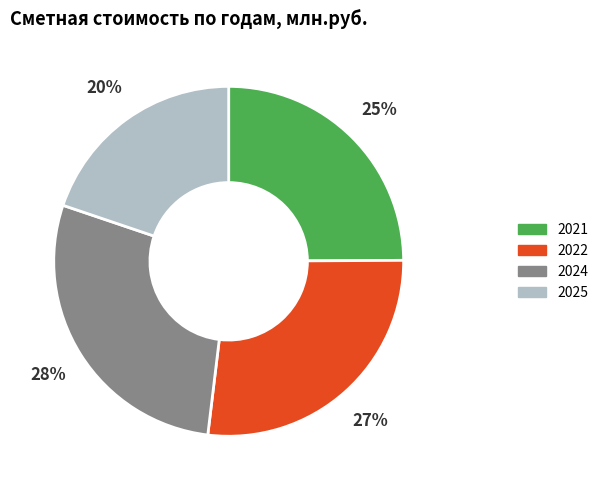

The 2024 slice represents 28% of the pie. True or false?

True